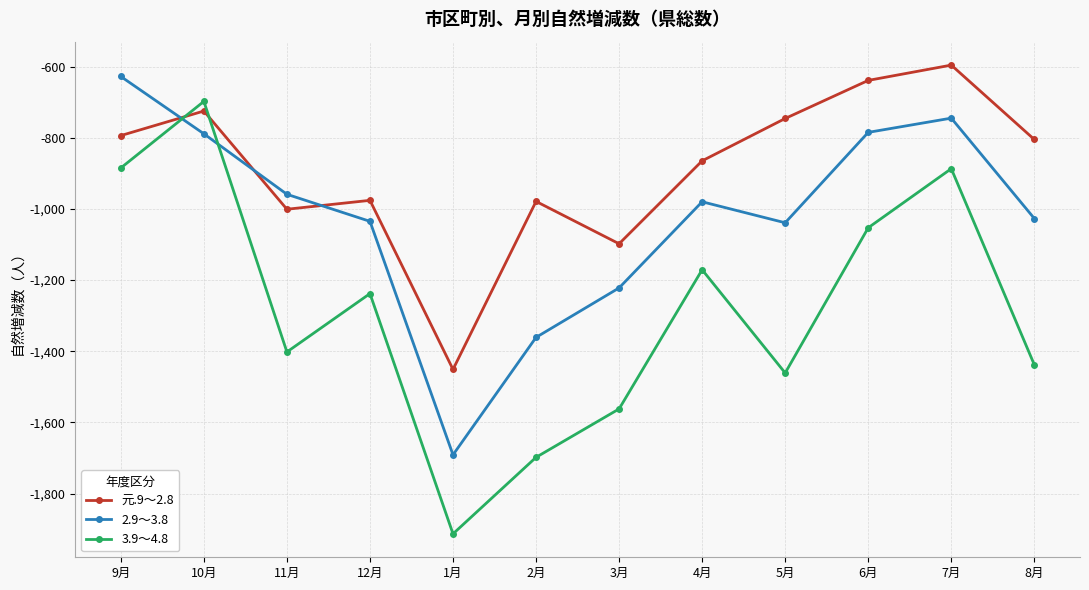

Rank the series by their maximum value, from highest to lowest.

元.9～2.8, 2.9～3.8, 3.9～4.8